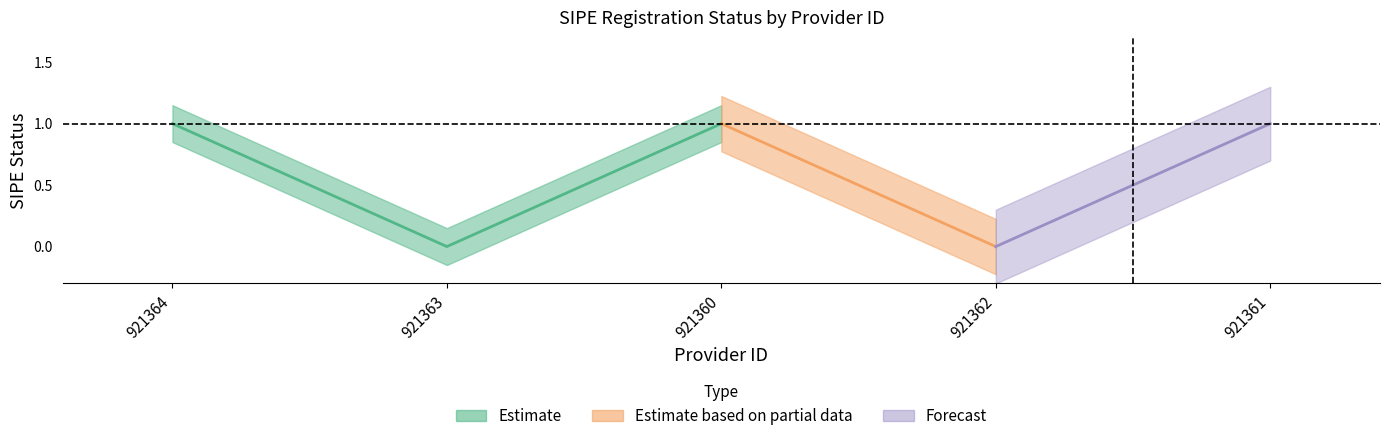

The chart shows a value of 0 at 921363. True or false?

True